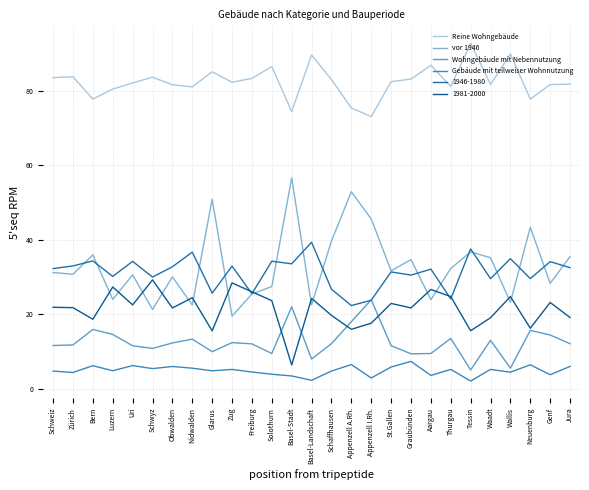

Rank the series by their maximum value, from lowest to highest.

Gebäude mit teilweiser Wohnnutzung, Wohngebäude mit Nebennutzung, 1981-2000, 1946-1980, vor 1946, Reine Wohngebäude